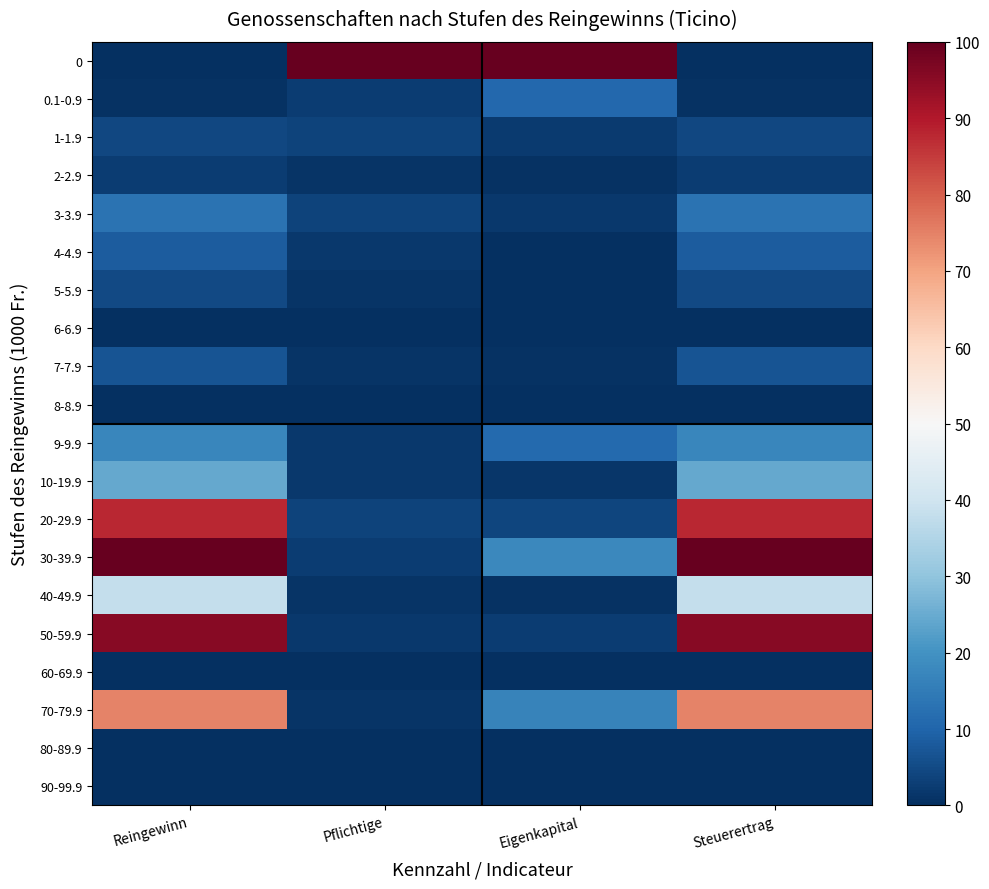

At which category is the sum across all series the highest?

Reingewinn